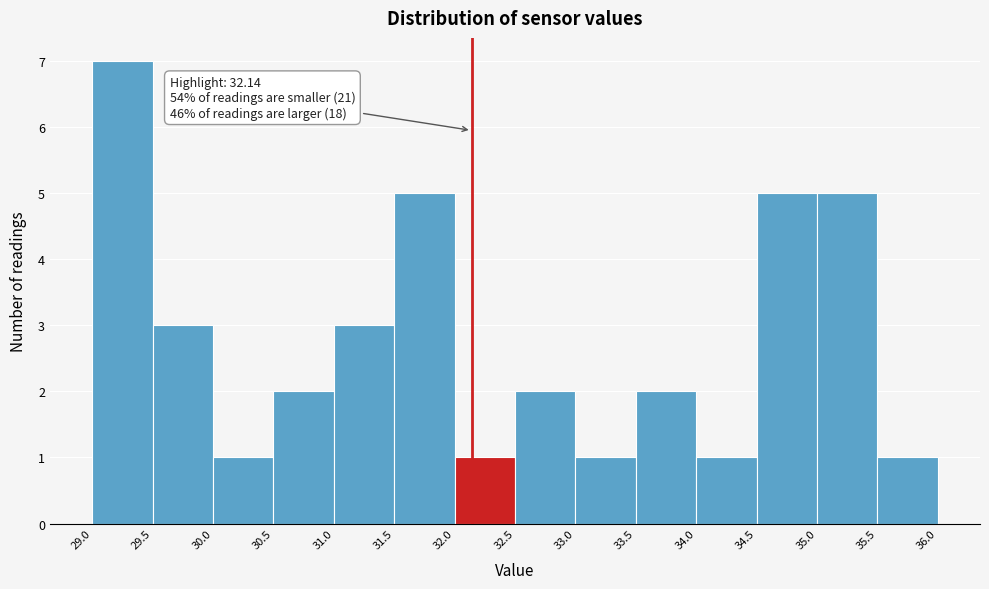

Which range on the x-axis has the tallest bar?

29.0 to 29.5